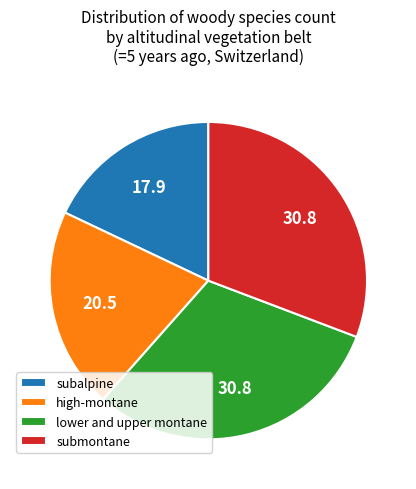

What is the smallest slice in the pie chart?

subalpine